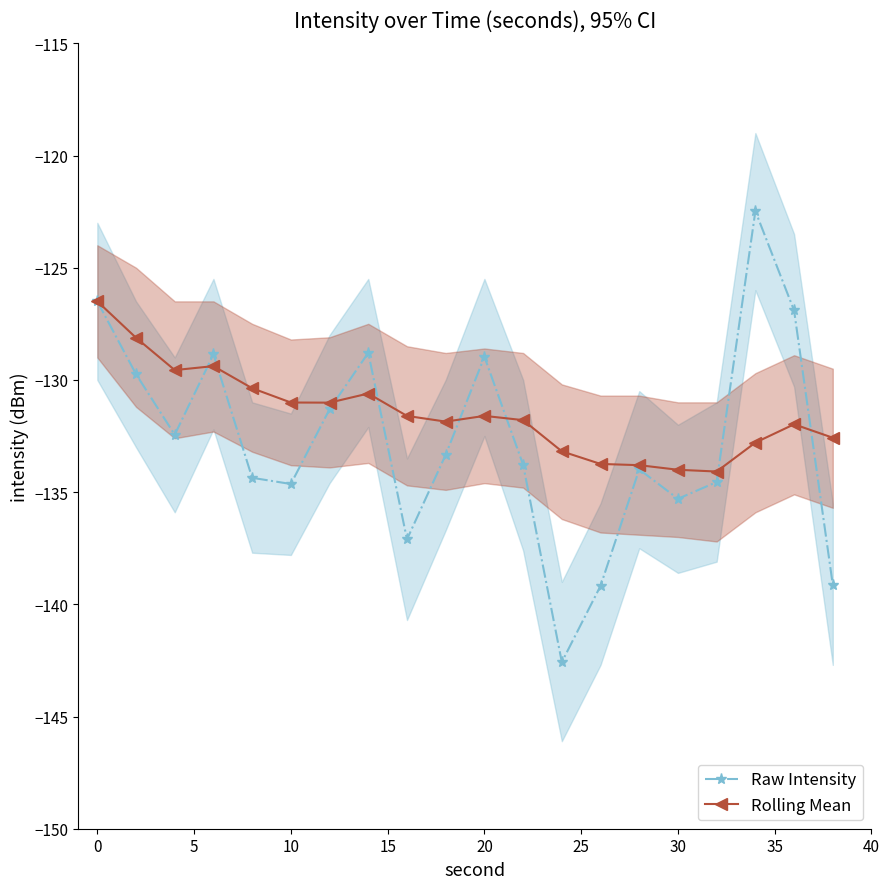

What is the minimum value for Raw Intensity?

-142.6